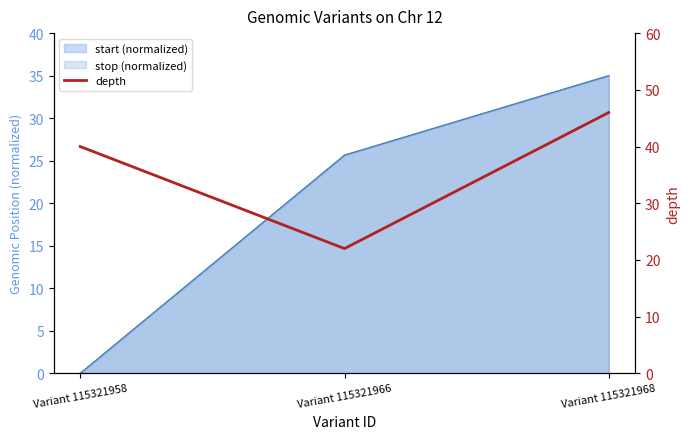

Approximately how many times larger is the value at Variant 115321966 compared to Variant 115321968?

0.5